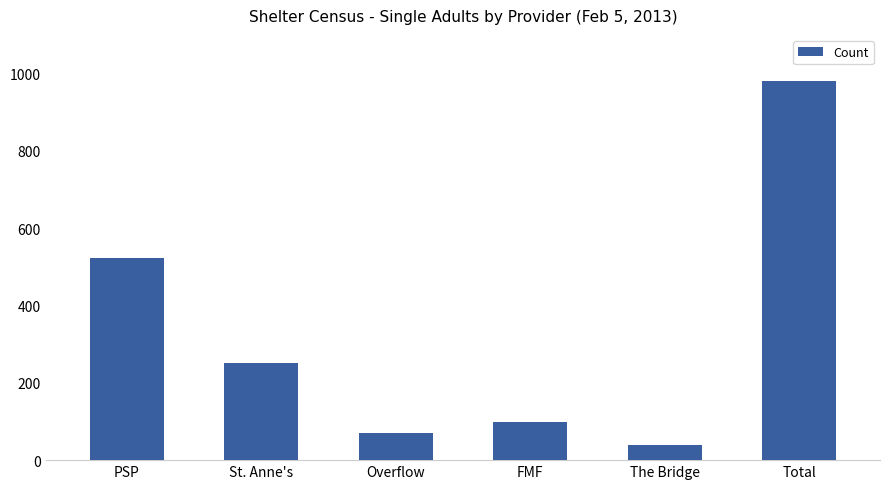

What is the difference between the values at FMF and The Bridge?

58